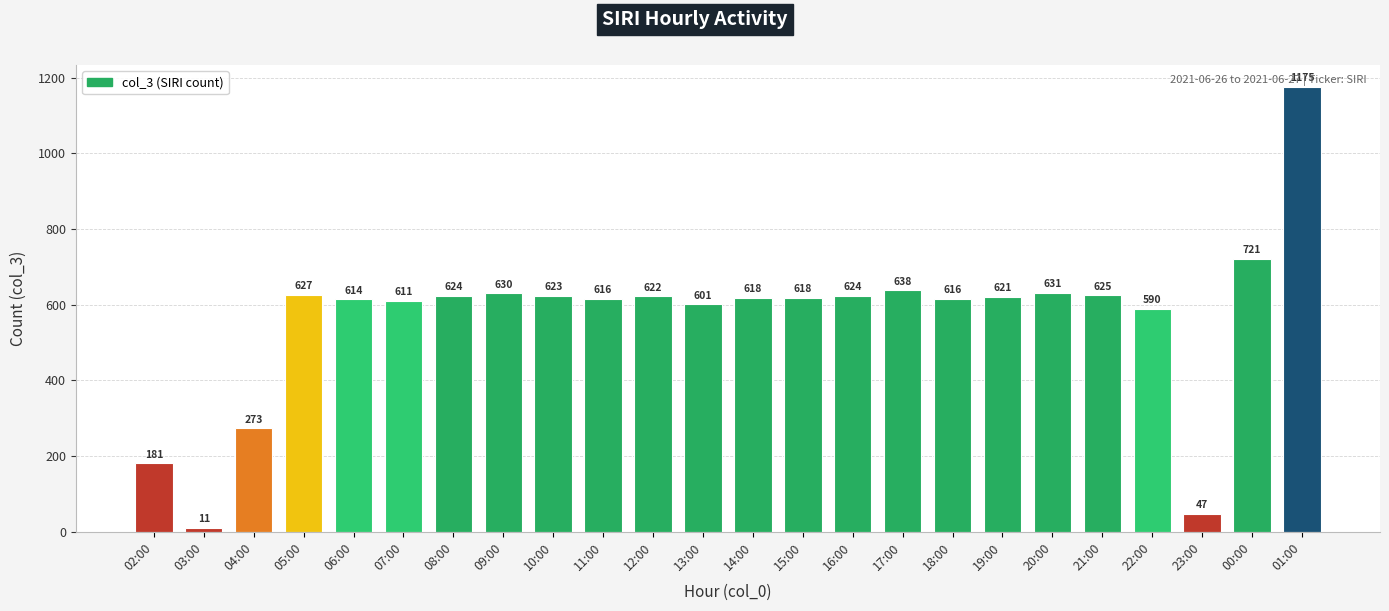

What is the maximum value shown in the chart?

1175